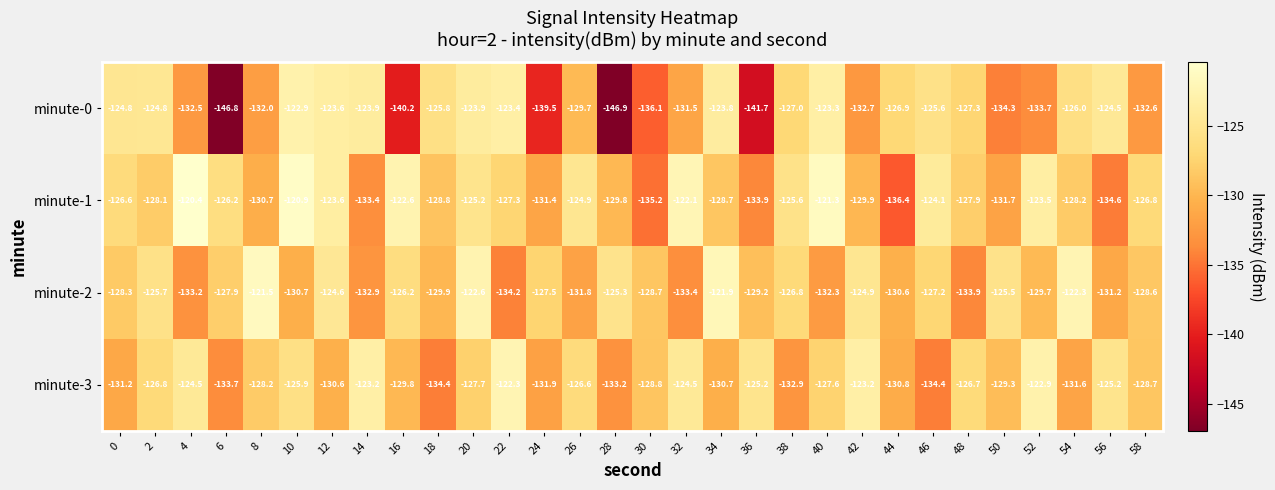

True or false: minute-0 has a value of -167.4 at 46.

False